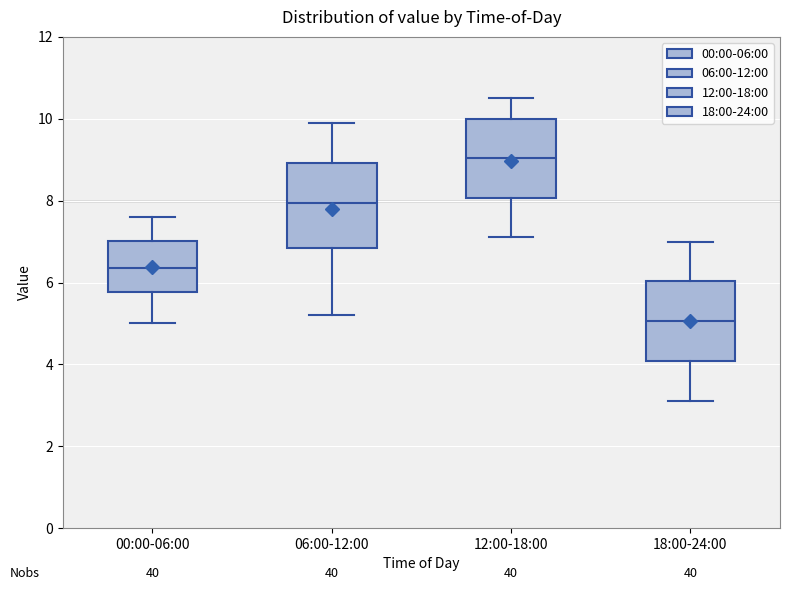

Reading left to right, transcribe this box plot: for each box, give where its median line is, the range the box spans, and where its two whiskers end, as read against the y-axis. The values are not printed on the chart, so give them approximately, as read against the axis.

00:00-06:00: median 6.4, box 5.8 to 7.0, whiskers 5.0 to 7.6
06:00-12:00: median 8.0, box 6.8 to 9.0, whiskers 5.2 to 10.0
12:00-18:00: median 9.0, box 8.0 to 10.0, whiskers 7.2 to 10.6
18:00-24:00: median 5.0, box 4.0 to 6.0, whiskers 3.2 to 7.0